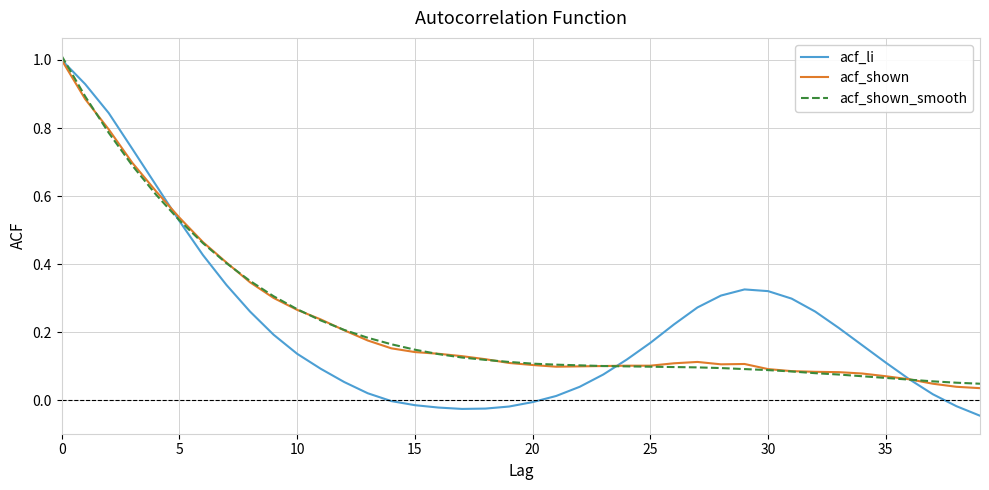

Which series has the widest spread of values?

acf_li